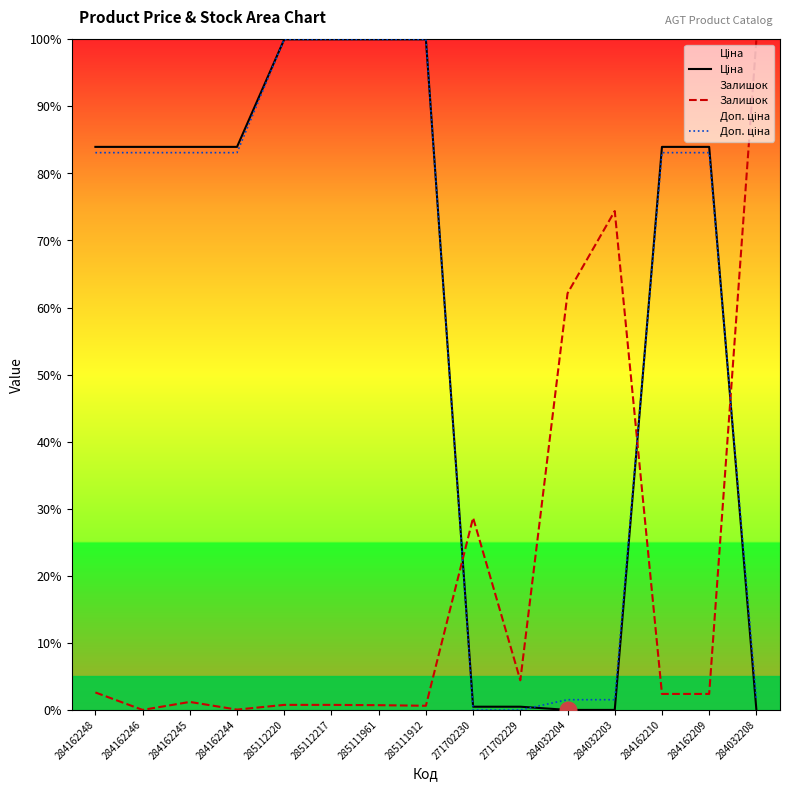

How many values in the Ціна series are below 83?

5